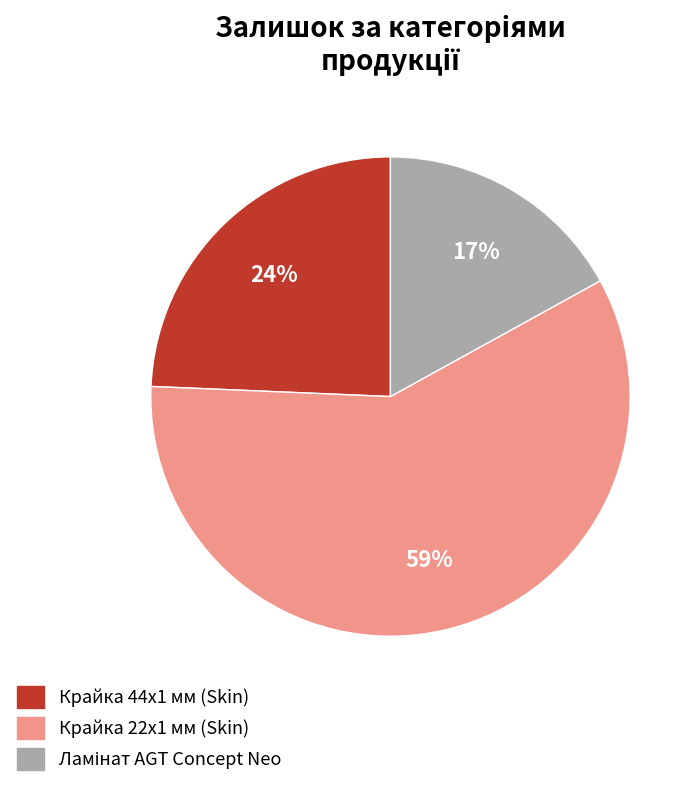

Is there a majority slice in this chart?

Yes